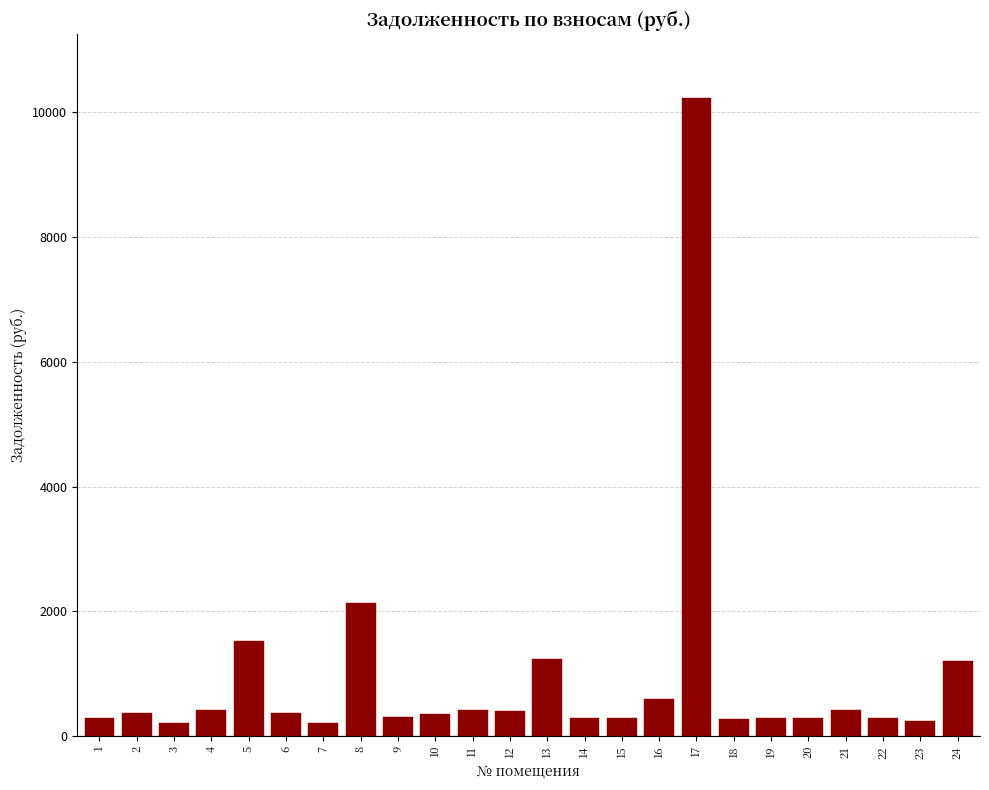

What is the ratio of the value at 19 to the value at 15?

1.0